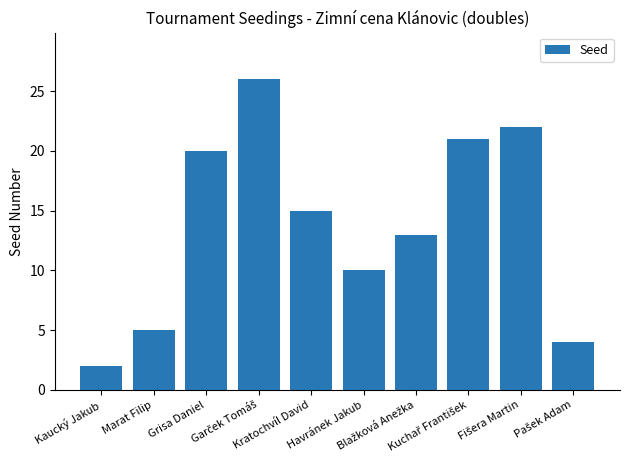

What is the sum of all values?

138